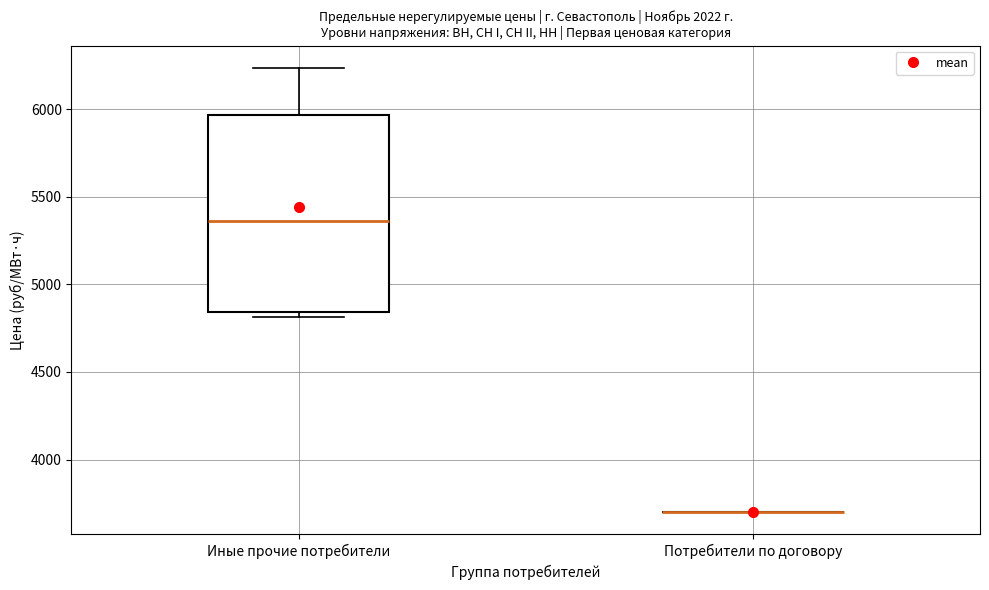

Reading left to right, read every box against the y-axis: the position of its median line, the range the box covers, and the ends of its whiskers. The values are not printed on the chart, so give them approximately, as read against the axis.

Иные прочие потребители: median 5350, box 4850 to 5950, whiskers 4800 to 6250
Потребители по договору: box collapsed to a line at 3700, whiskers 3700 to 3700